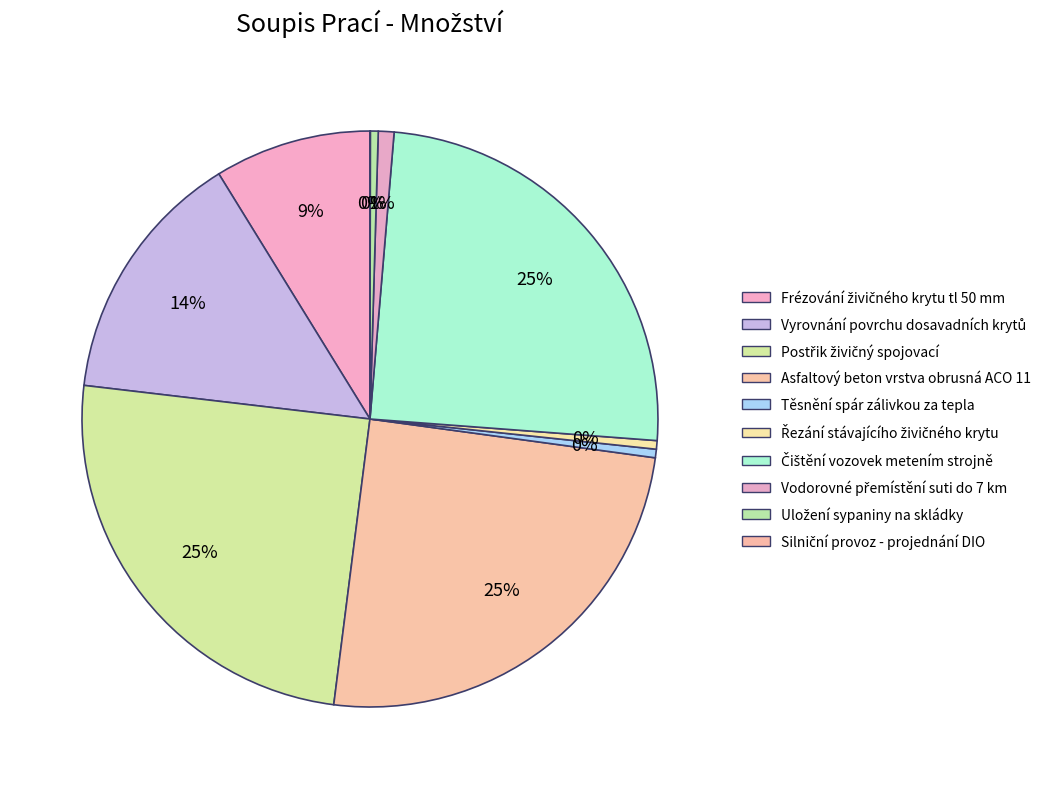

To the nearest percent, what percentage of the pie is Čištění vozovek metením strojně?

25%